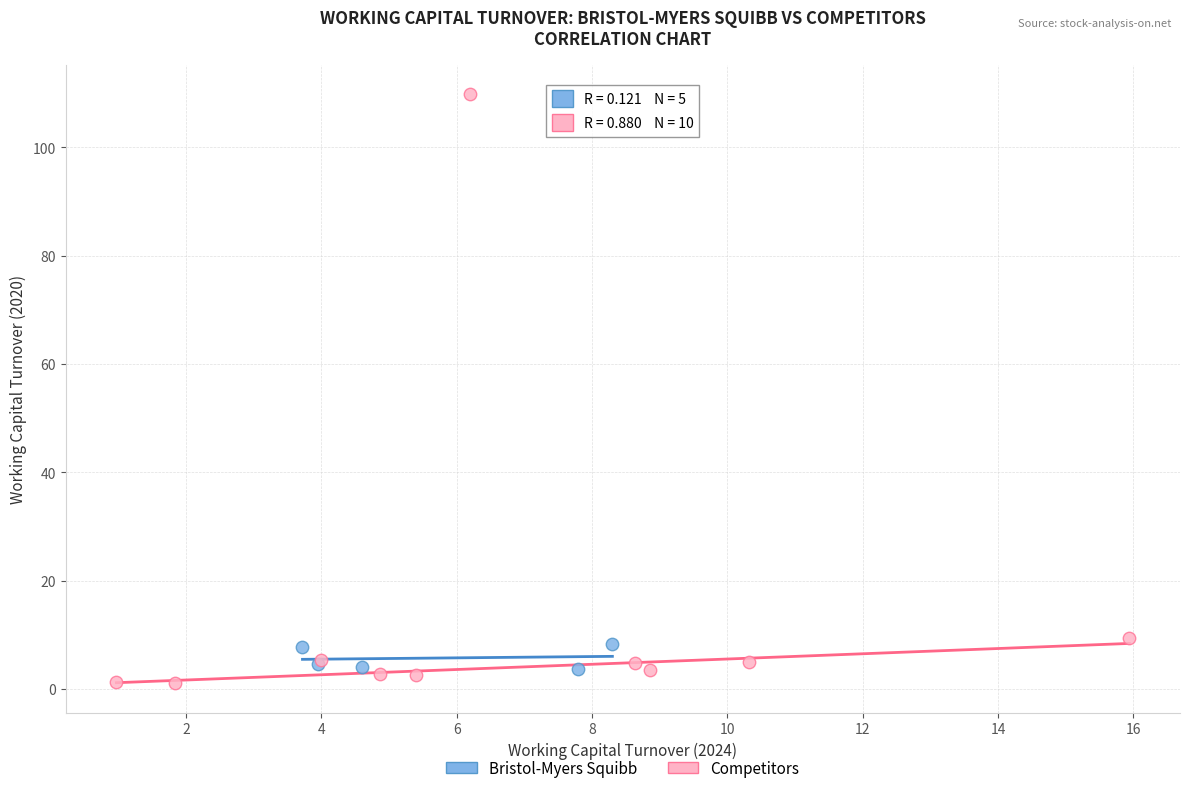

Which series contains the highest Y value?

Competitors